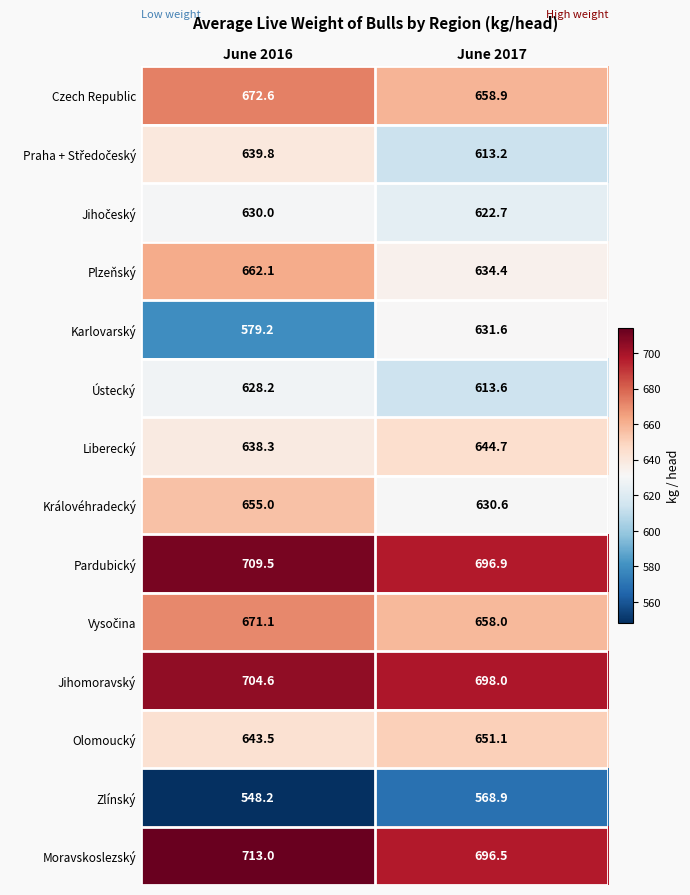

List the labels in order of Czech Republic value, largest first.

June 2016, June 2017